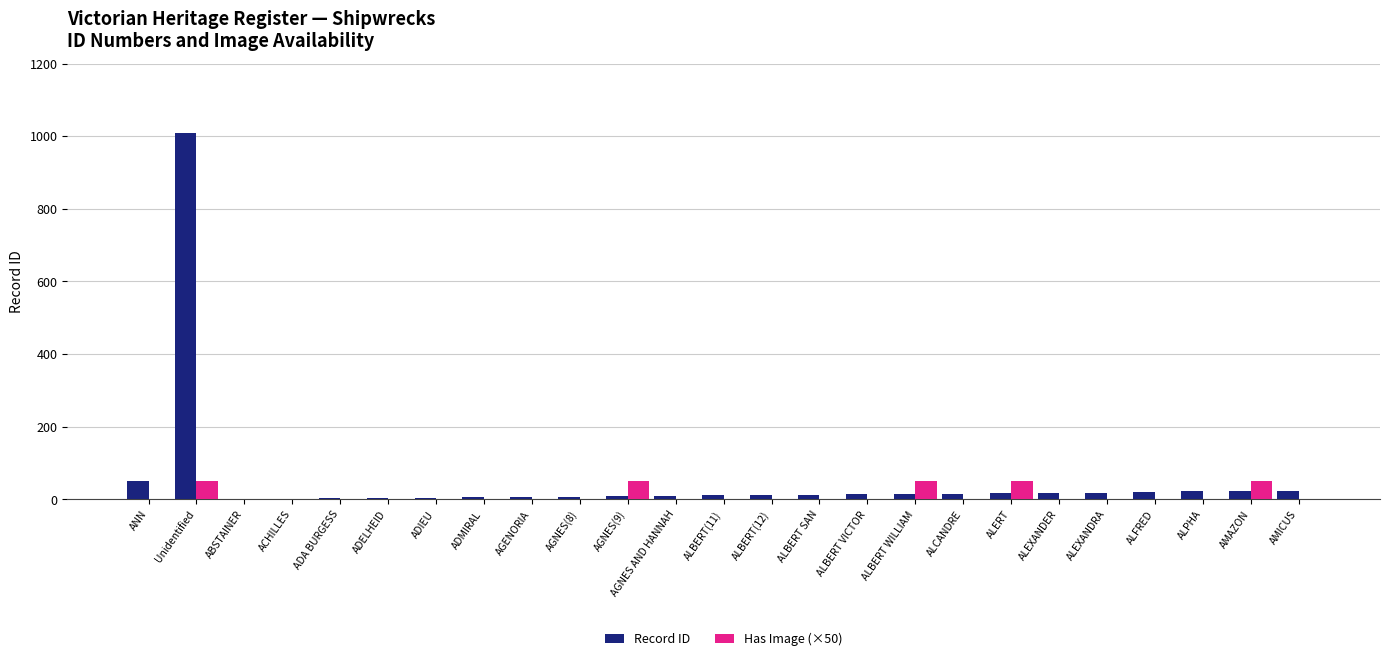

The Has Image (×50) series shows 0 at ABSTAINER. True or false?

True